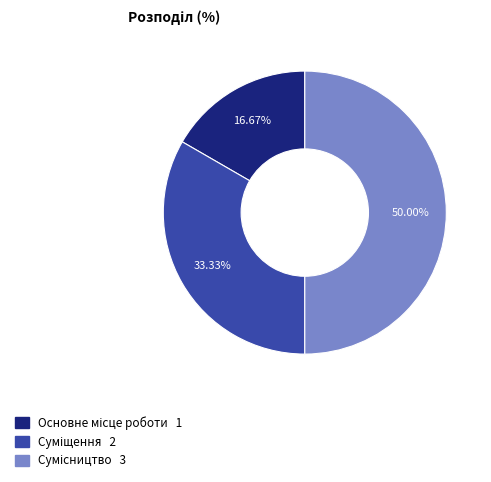

To the nearest percent, what is the average slice percentage?

33%